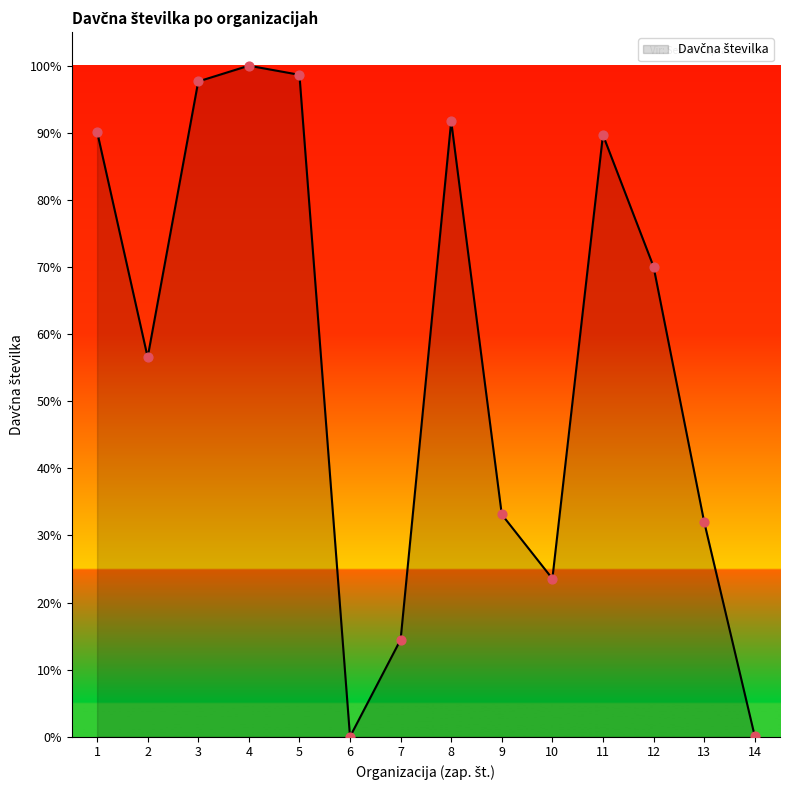

Which has a higher value, 7 or 3?

3